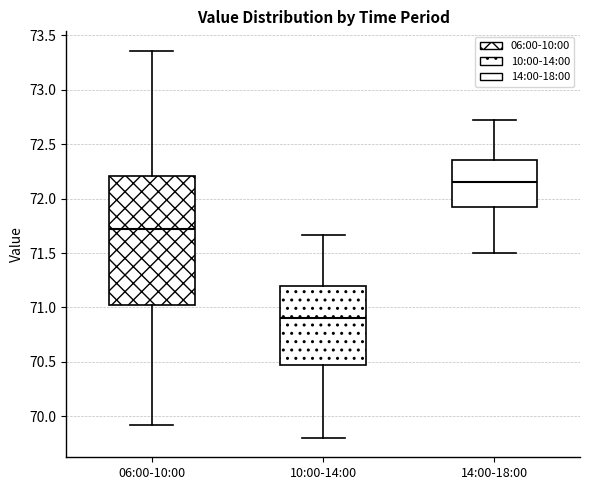

Which box is the tallest, from its lower edge to its upper edge?

06:00-10:00